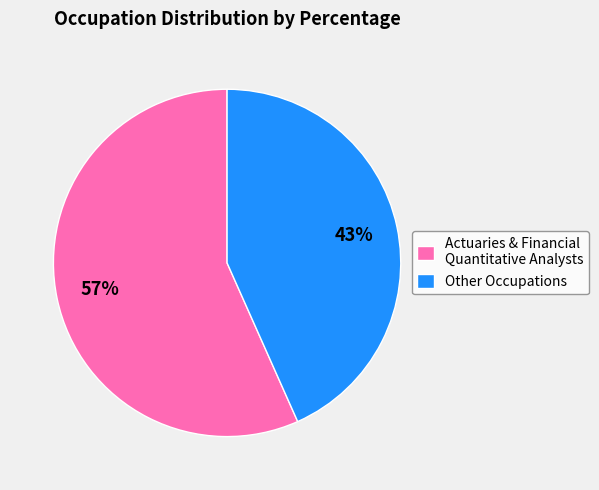

Does any single category account for the majority?

Yes